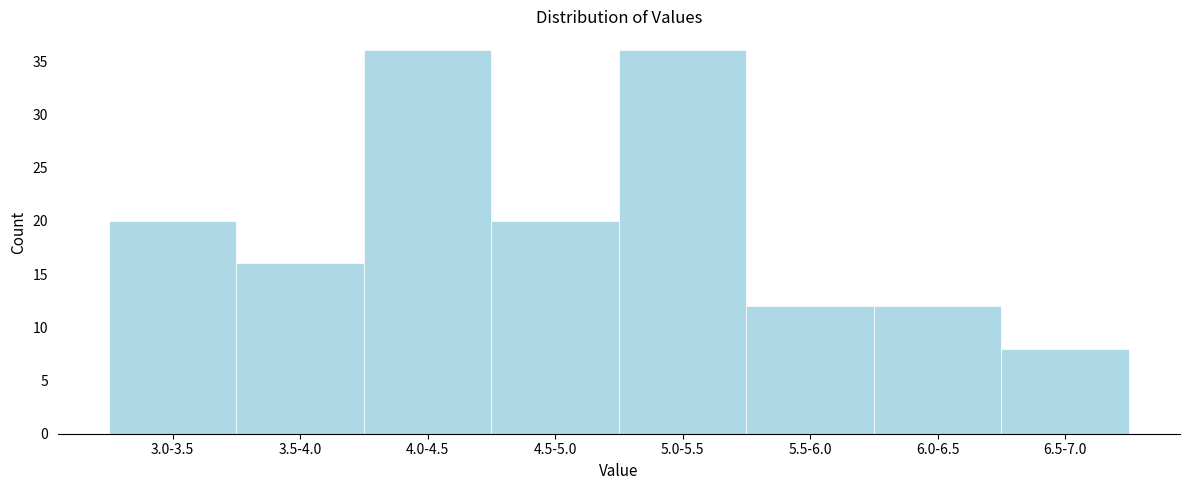

Reading left to right, what are all the values shown in this chart?

3.0-3.5=20	3.5-4.0=16	4.0-4.5=36	4.5-5.0=20	5.0-5.5=36	5.5-6.0=12	6.0-6.5=12	6.5-7.0=8